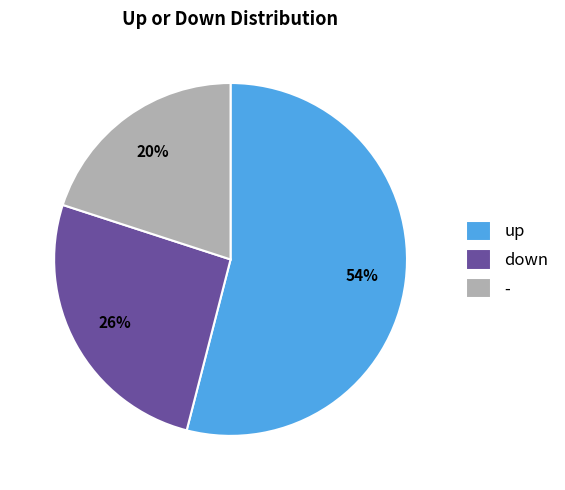

Rank the categories by value from highest to lowest.

up, down, -